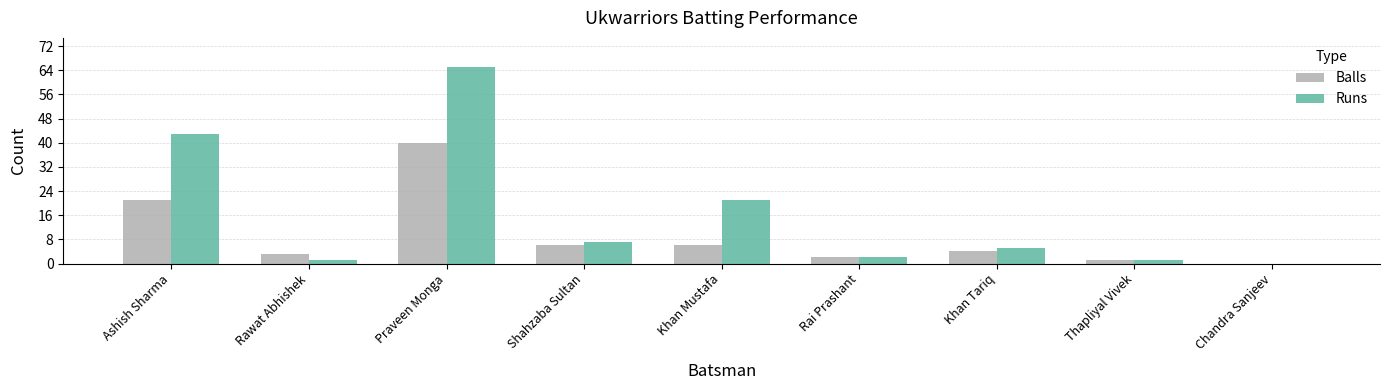

At which category does the chart reach its peak across all series?

Praveen Monga